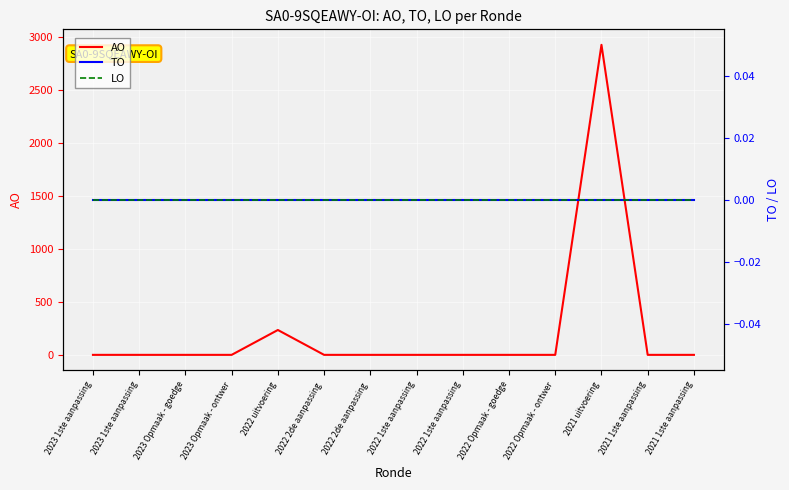

What is the label of the 7th point from the left?

2022 2de aanpassing 